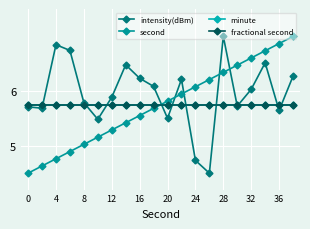

Reading right to left, extract all data points from this chart.

intensity(dBm): 6.3	5.6	6.5	6.0	5.7	7.0	4.5	4.7	6.2	5.5	6.1	6.2	6.5	5.9	5.5	5.8	6.7	6.8	5.7	5.7
second: 7.0	6.9	6.7	6.6	6.5	6.3	6.2	6.1	5.9	5.8	5.7	5.6	5.4	5.3	5.2	5.0	4.9	4.8	4.6	4.5
minute: 5.8	5.8	5.8	5.8	5.8	5.8	5.8	5.8	5.8	5.8	5.8	5.8	5.8	5.8	5.8	5.8	5.8	5.8	5.8	5.8
fractional second: 5.8	5.8	5.8	5.8	5.8	5.8	5.8	5.8	5.8	5.8	5.8	5.8	5.8	5.8	5.8	5.8	5.8	5.8	5.8	5.8